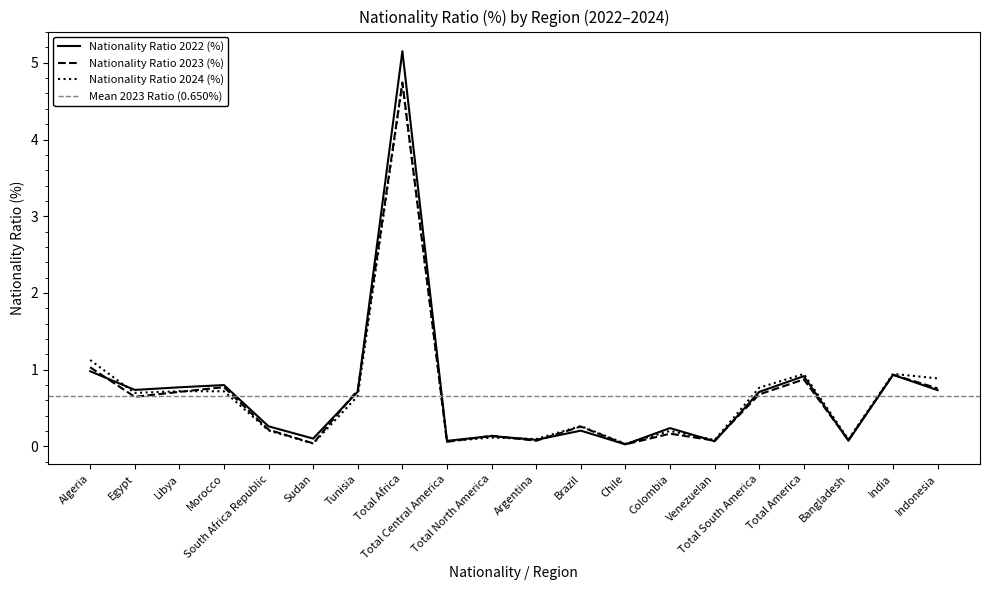

Which series ends up on top after the final intersection of Nationality Ratio 2022 (%) and Nationality Ratio 2024 (%)?

Nationality Ratio 2024 (%)